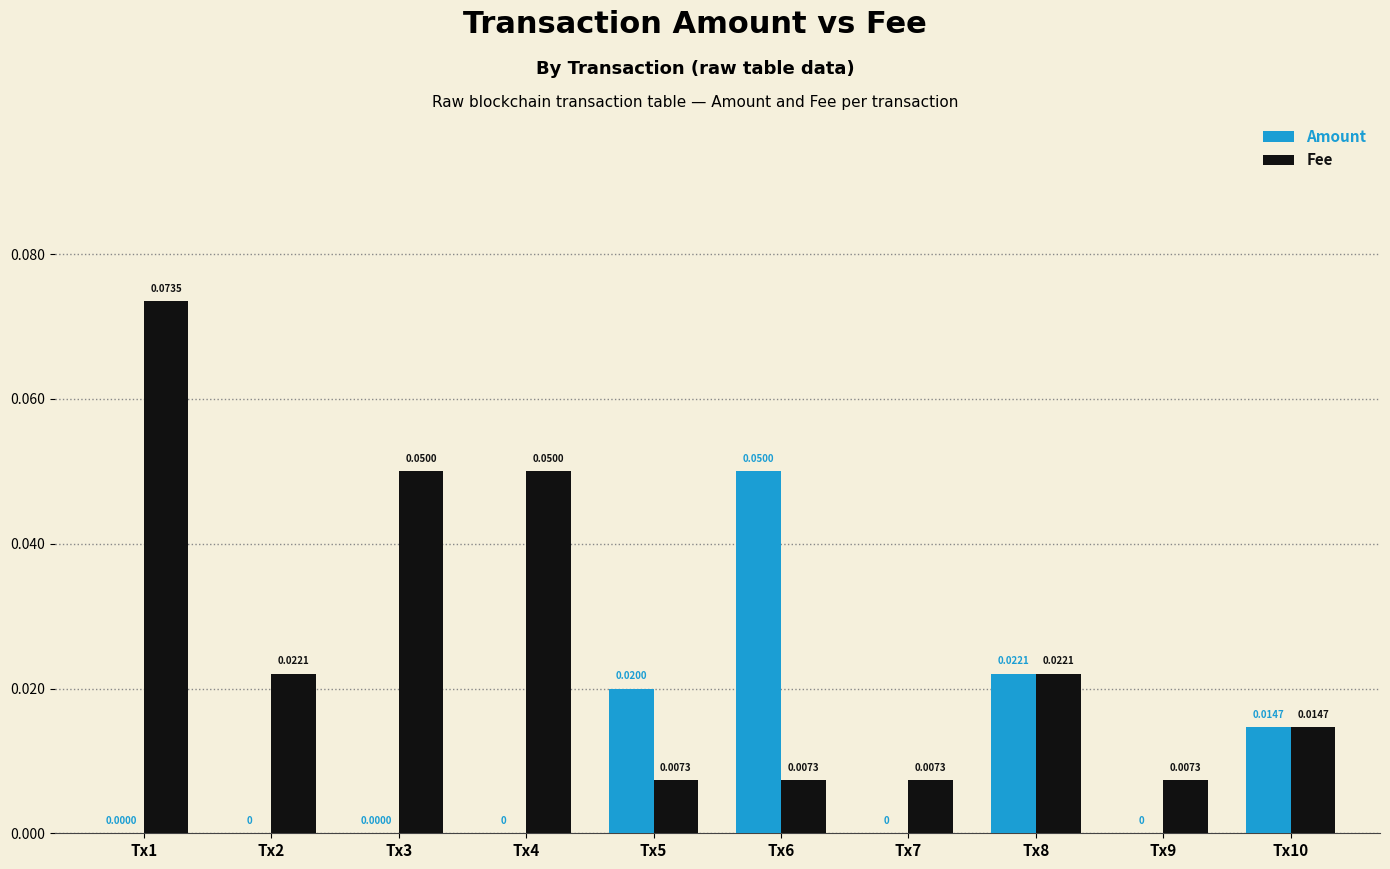

What are all the series names shown in the legend?

Amount, Fee